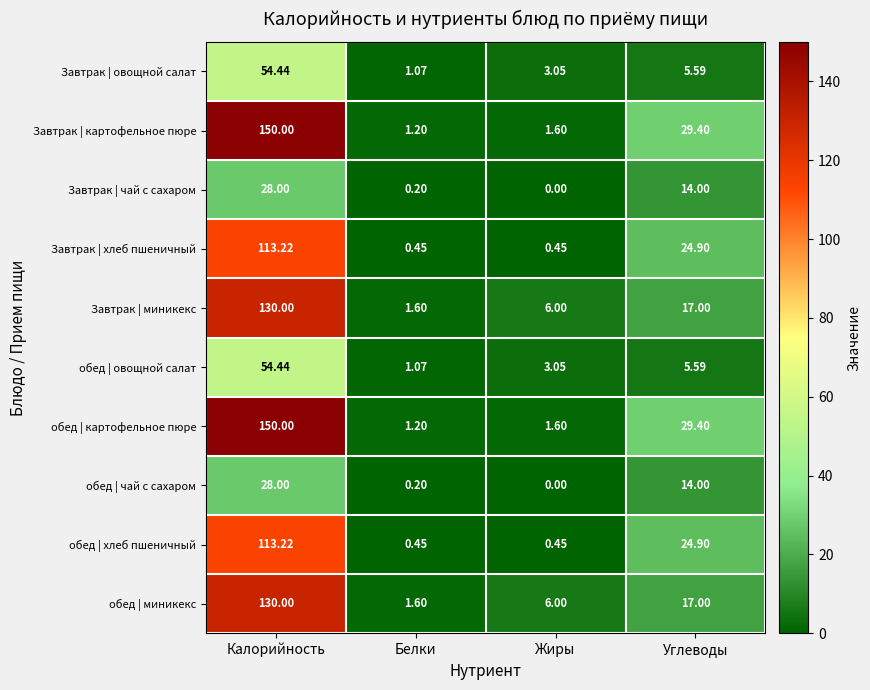

What is the total value across all series at Жиры?

22.2